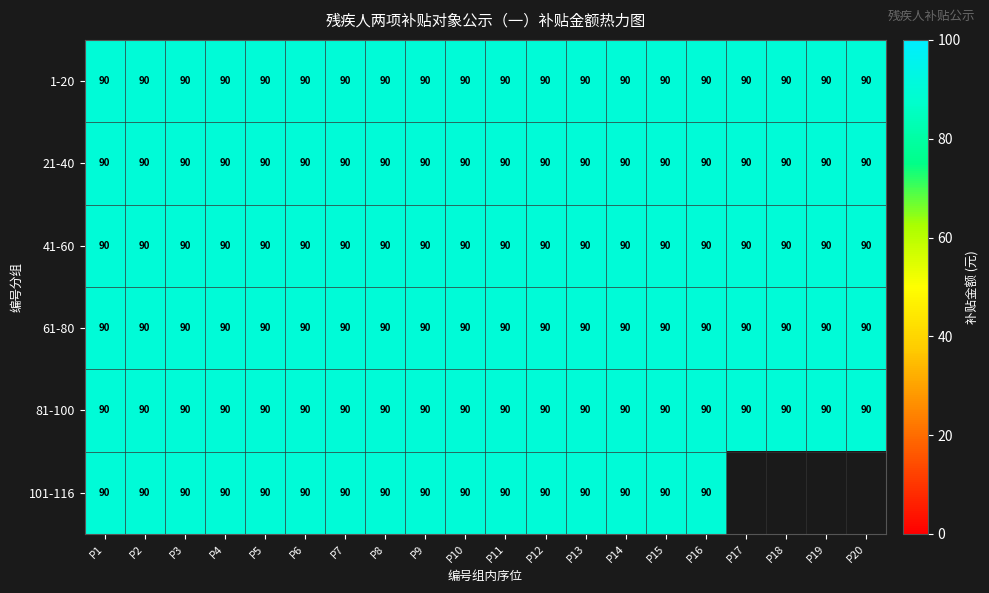

Reading right to left, what are all the values shown in this chart?

1-20: 90	90	90	90	90	90	90	90	90	90	90	90	90	90	90	90	90	90	90	90
21-40: 90	90	90	90	90	90	90	90	90	90	90	90	90	90	90	90	90	90	90	90
41-60: 90	90	90	90	90	90	90	90	90	90	90	90	90	90	90	90	90	90	90	90
61-80: 90	90	90	90	90	90	90	90	90	90	90	90	90	90	90	90	90	90	90	90
81-100: 90	90	90	90	90	90	90	90	90	90	90	90	90	90	90	90	90	90	90	90
101-116: 0	0	0	0	90	90	90	90	90	90	90	90	90	90	90	90	90	90	90	90